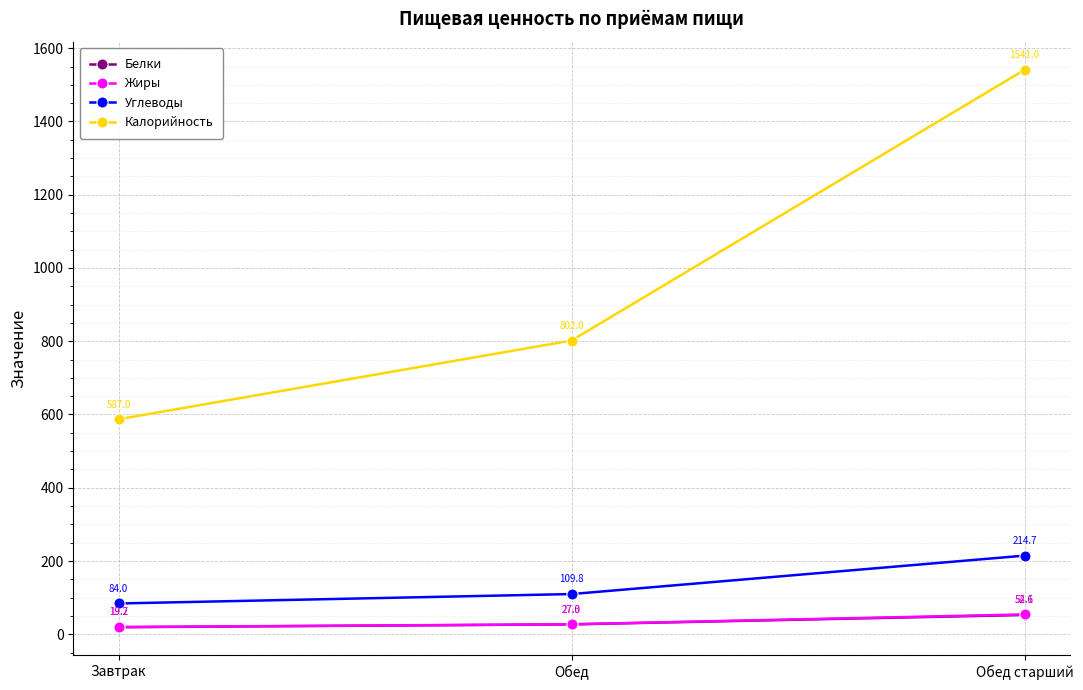

Between Завтрак and Обед, which series saw the biggest shift?

Калорийность